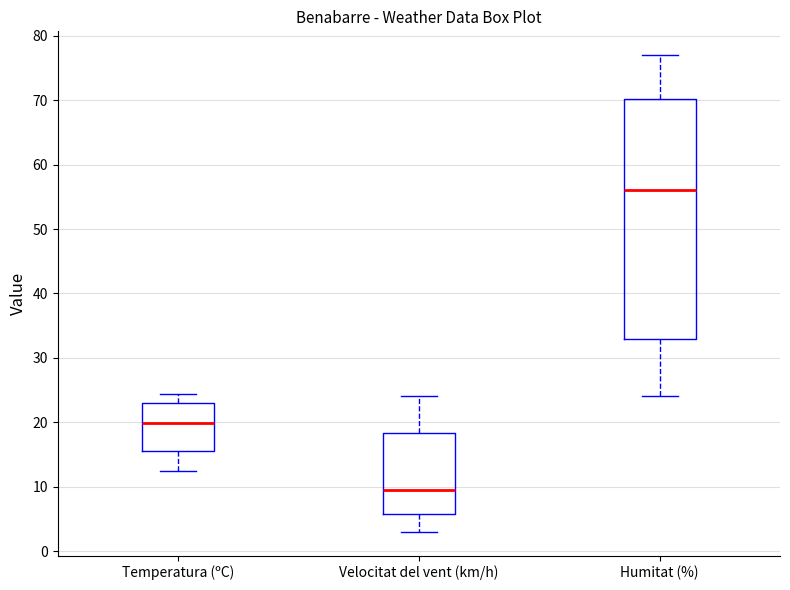

Which box's median line is the highest?

Humitat (%)